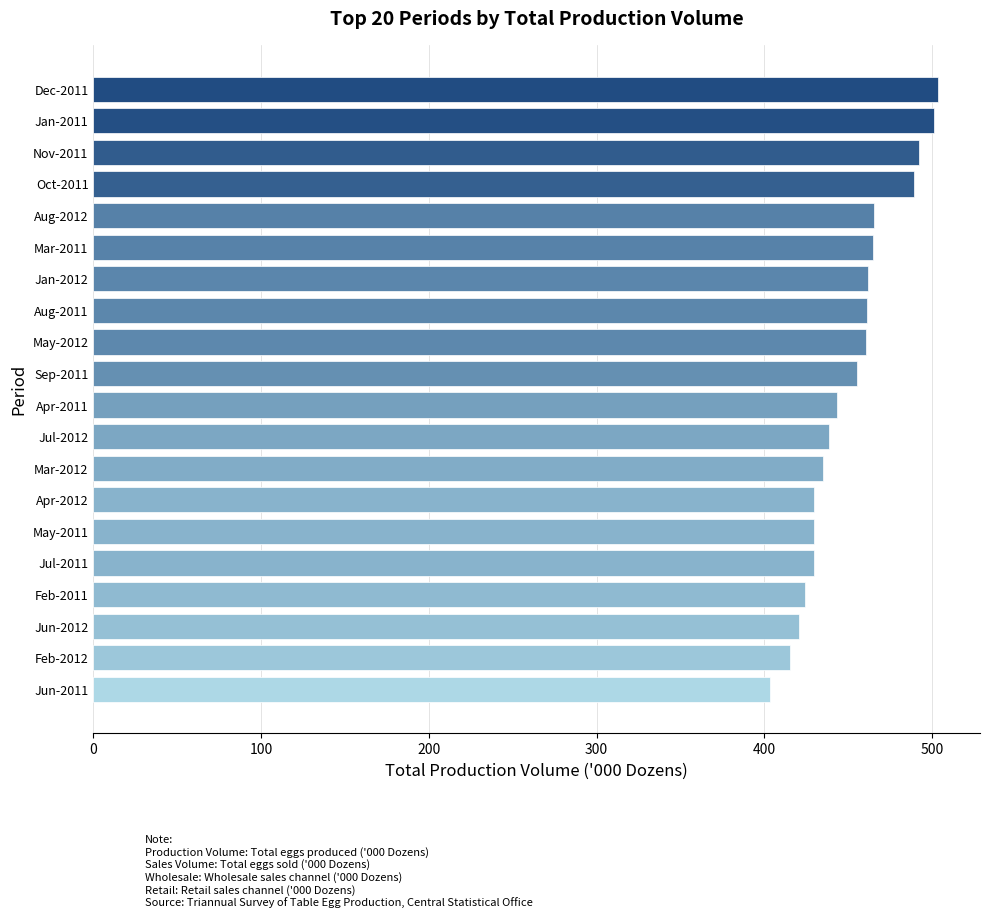

What is the label of the 9th bar from the top?

May-2012